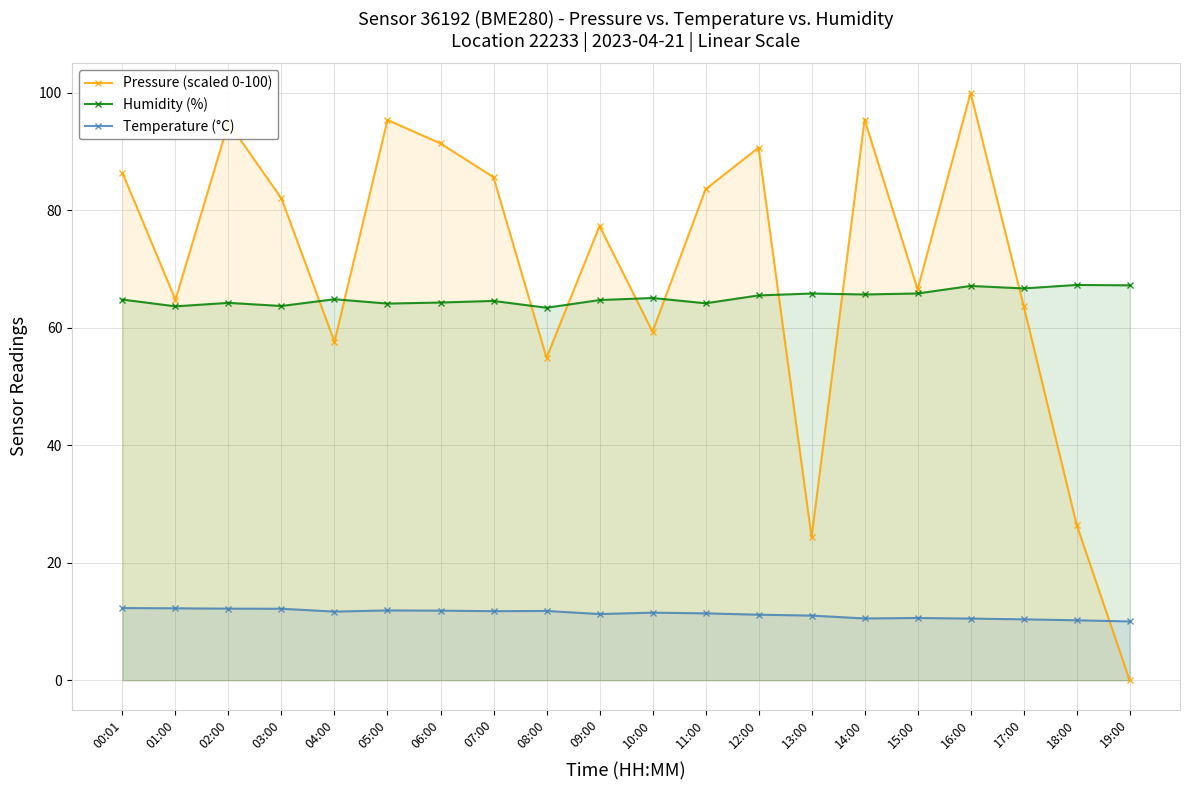

How many lines are shown in the chart?

3